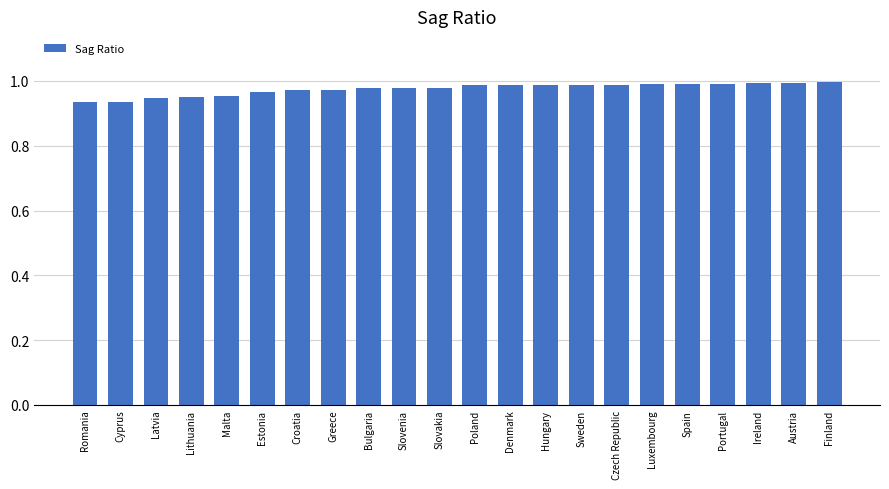

The value at Ireland is 1.0. True or false?

True